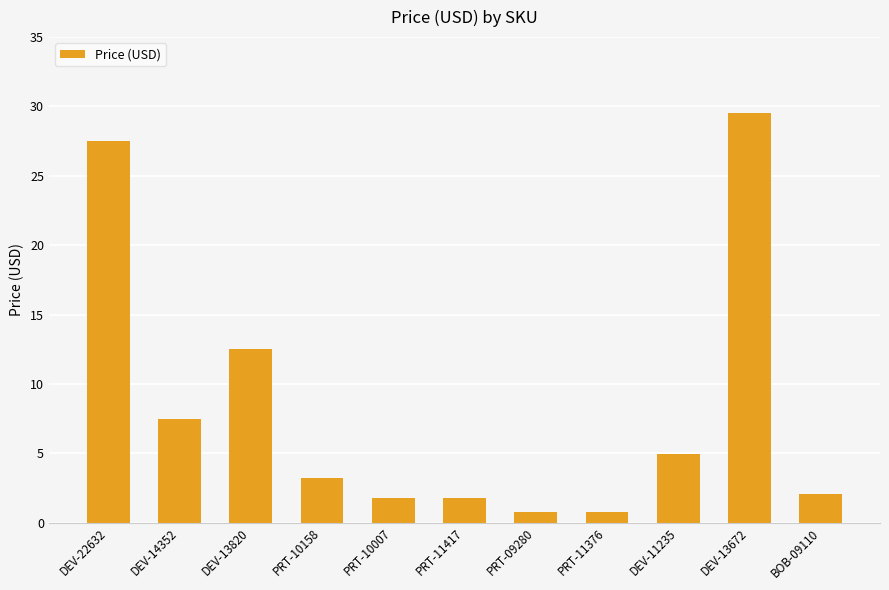

The value at DEV-22632 is 27.5. True or false?

True